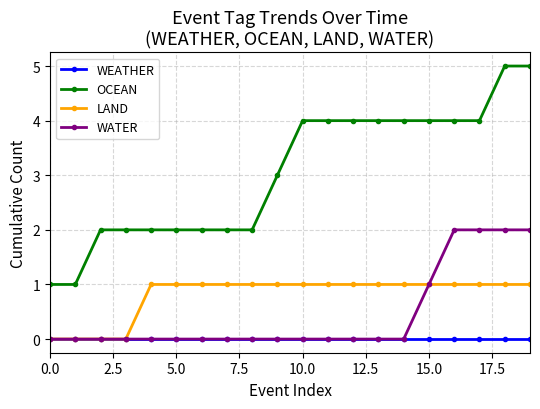

Which series has the largest total across all categories?

OCEAN